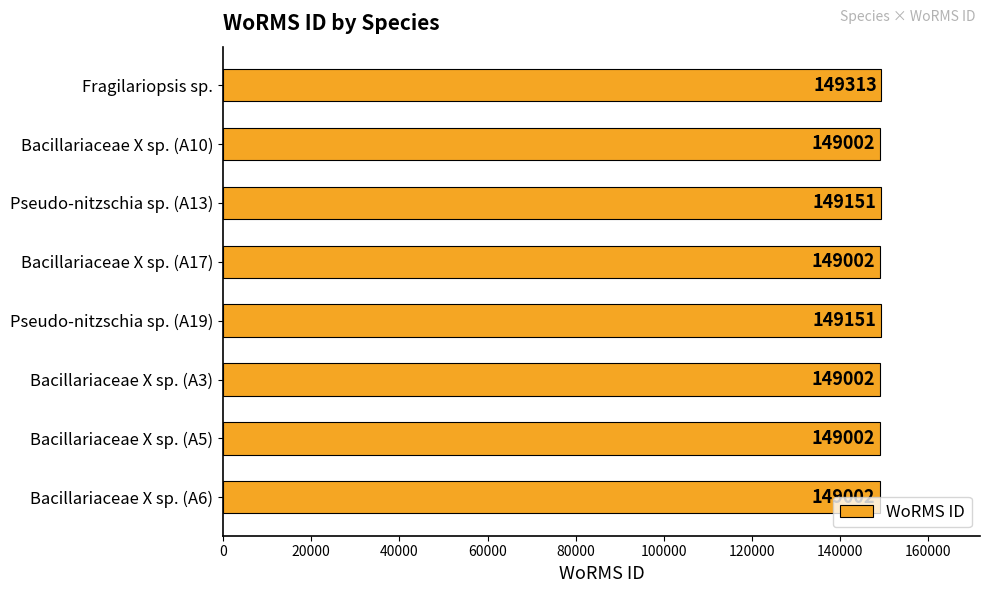

What is the value of the 2nd bar from the top?

149002